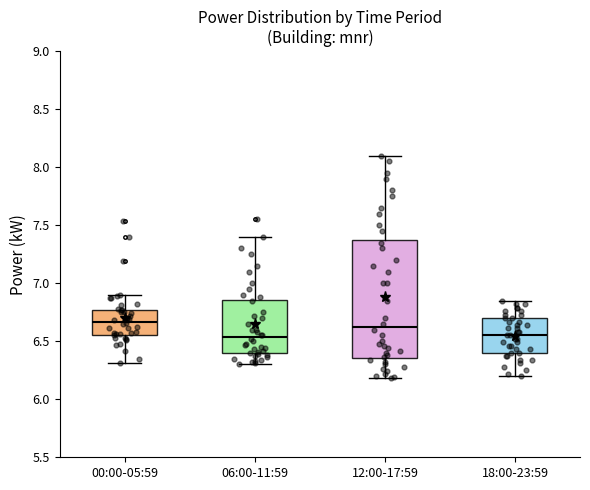

Comparing the boxes themselves (not the whiskers), which one is the tallest?

12:00-17:59